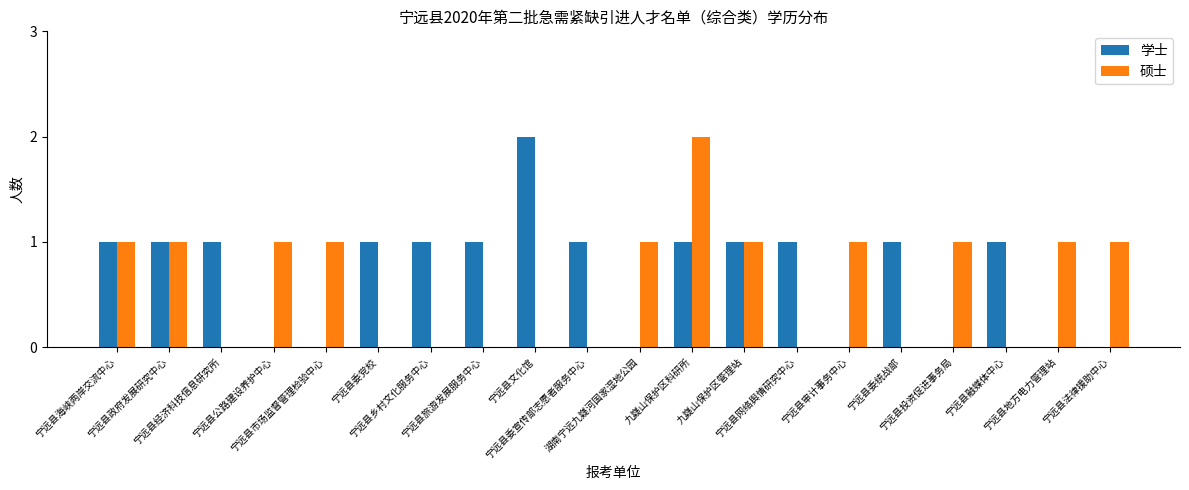

What is the sum of all 学士 values?

14